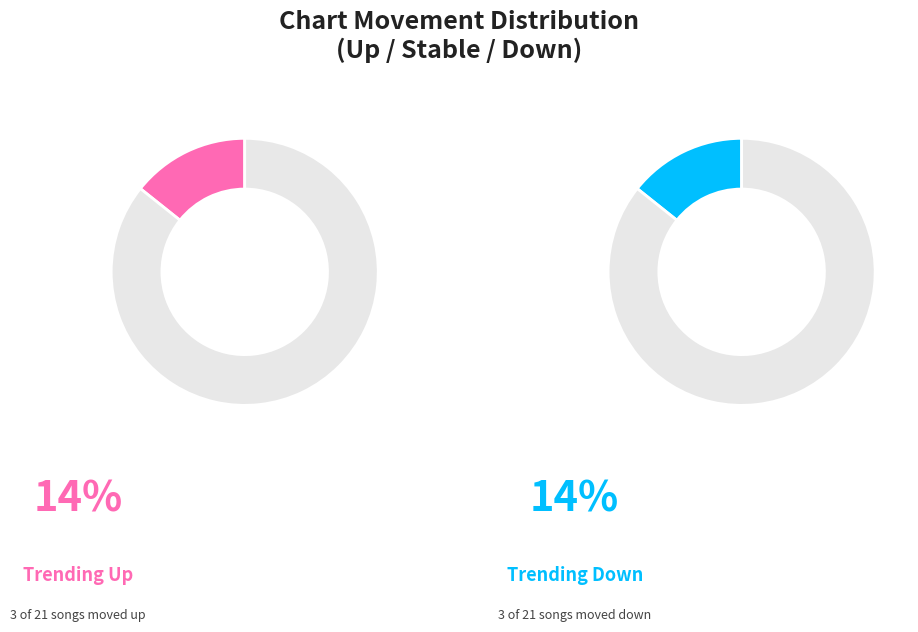

The up slice represents 14% of the pie. True or false?

True